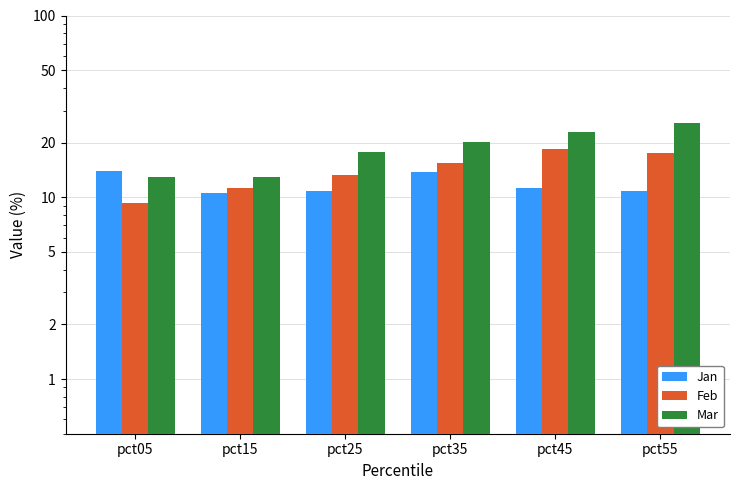

Reading left to right, extract all data points from this chart.

Jan: pct05=0.1	pct15=0.1	pct25=0.1	pct35=0.1	pct45=0.1	pct55=0.1
Feb: pct05=0.1	pct15=0.1	pct25=0.1	pct35=0.2	pct45=0.2	pct55=0.2
Mar: pct05=0.1	pct15=0.1	pct25=0.2	pct35=0.2	pct45=0.2	pct55=0.3